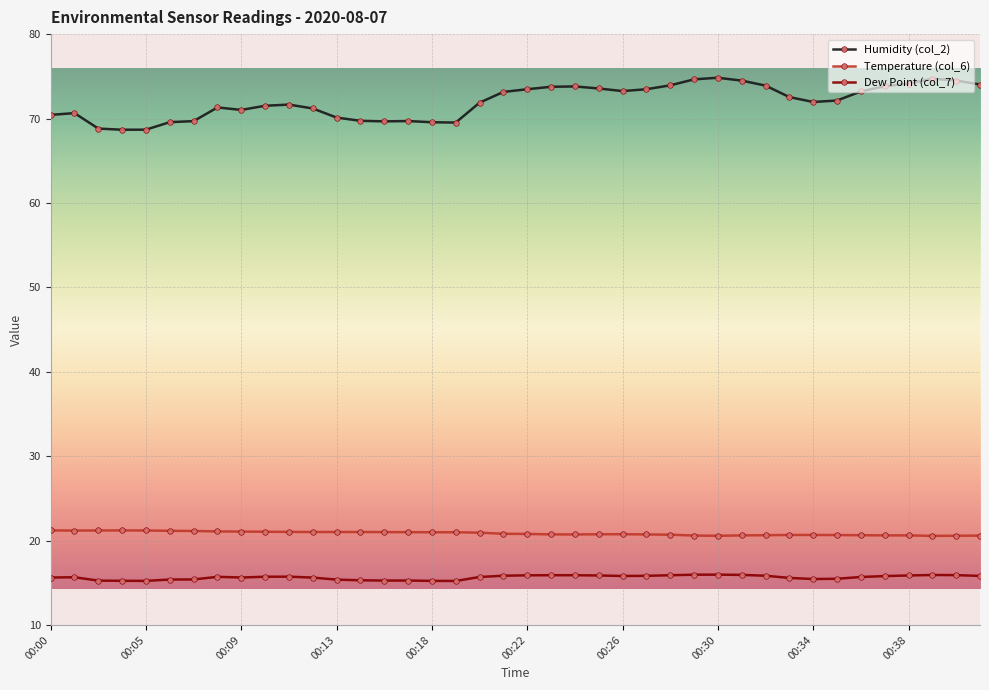

What is the difference between the maximum and minimum values in the Humidity (col_2) series?

6.2